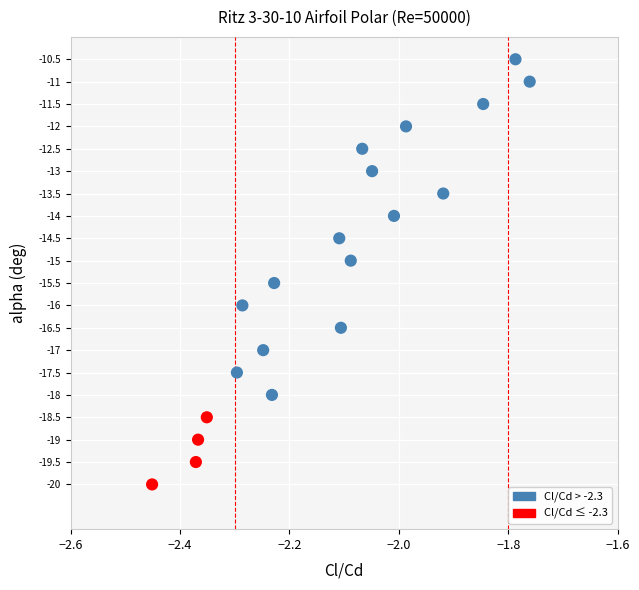

What is the range of X values (max minus min)?

0.7